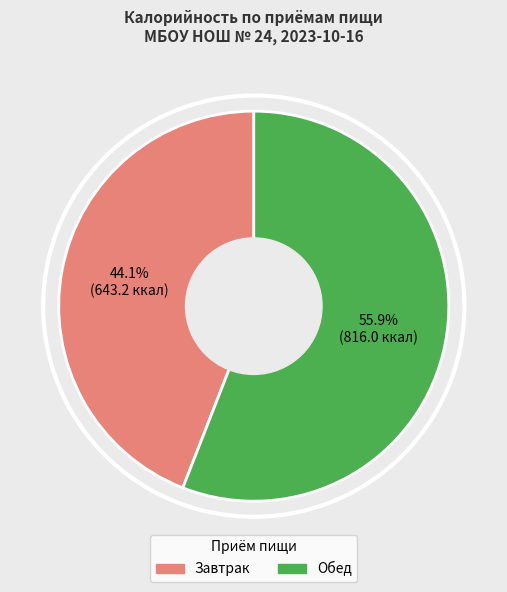

What portion of the pie excludes Завтрак?

55.9%